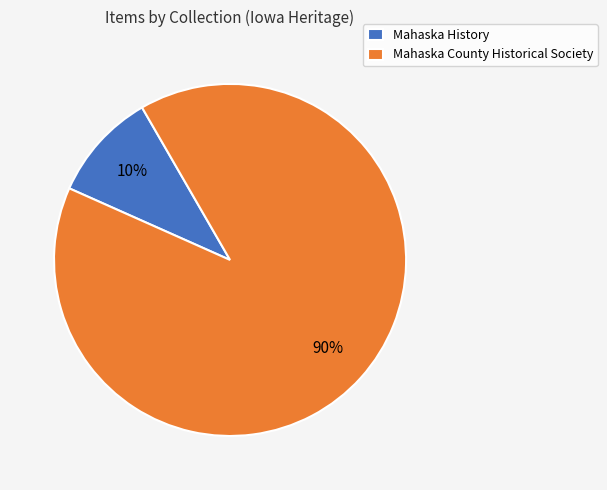

Rank the categories by value from highest to lowest.

Mahaska County Historical Society, Mahaska History